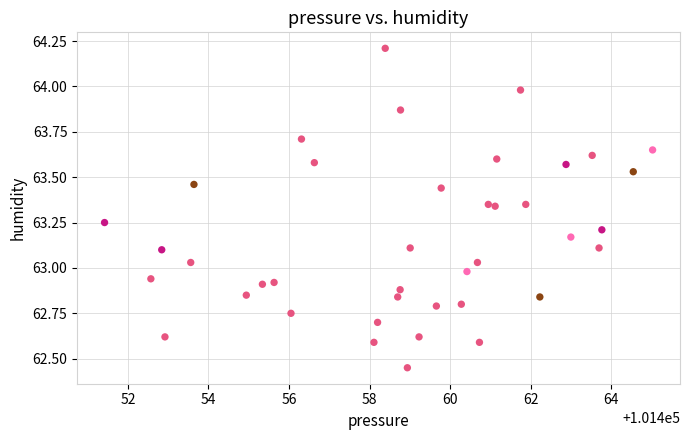

What is the range of X values (max minus min)?

13.6